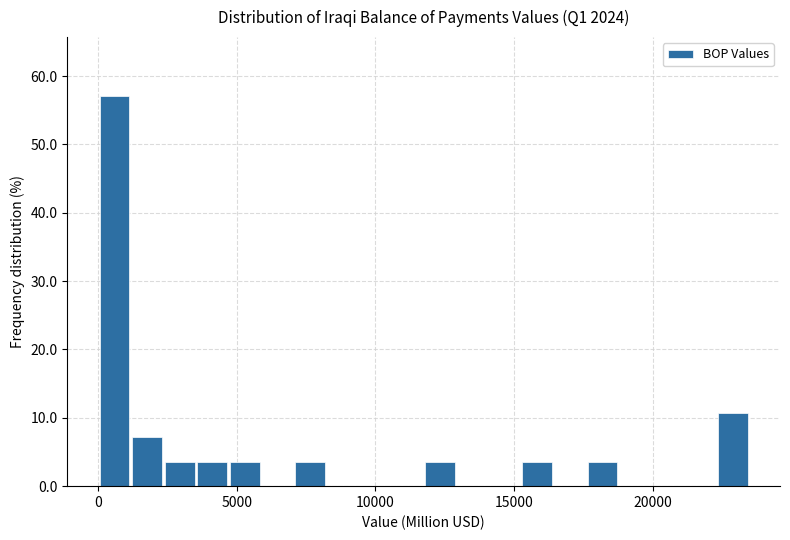

Around what value on the x-axis is the tallest bar? Give the approximate position of its centre, as read against the axis.

500